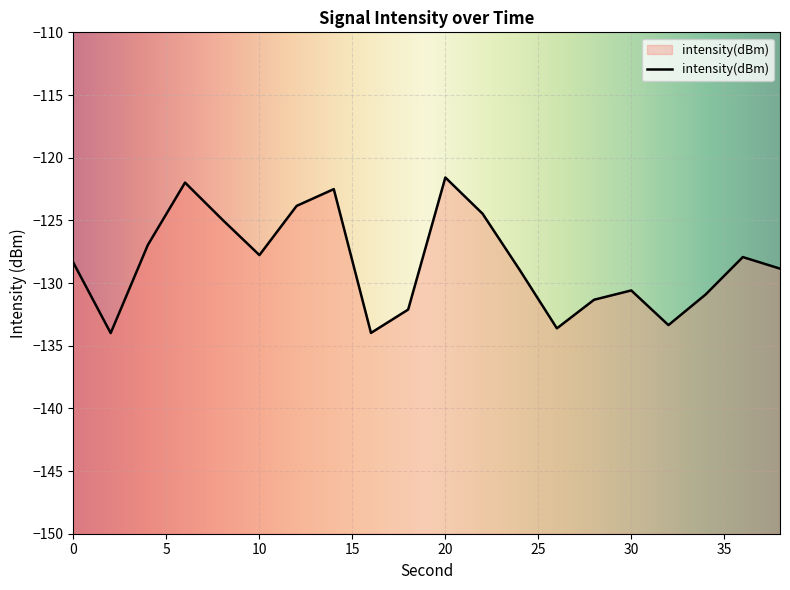

Is it true that the value at 0 is -214.4?

False